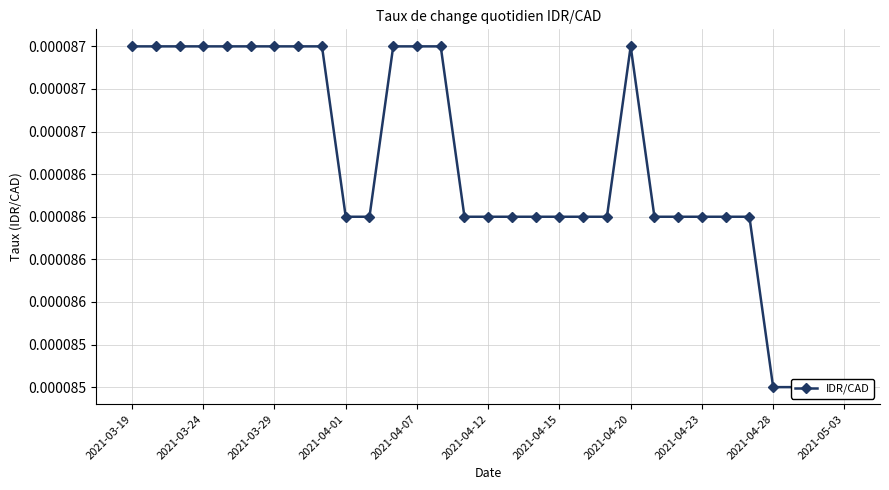

The value at 13 is 0.0. True or false?

False